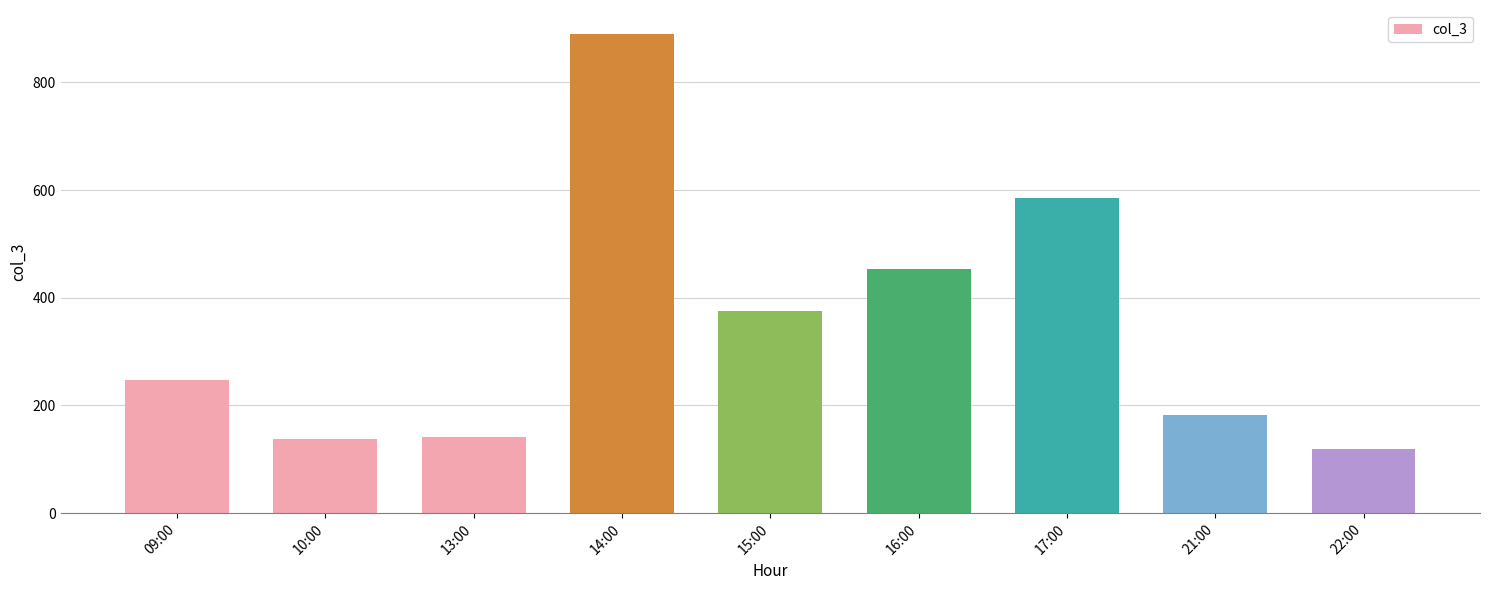

What is the value of the 4th bar from the left?

890